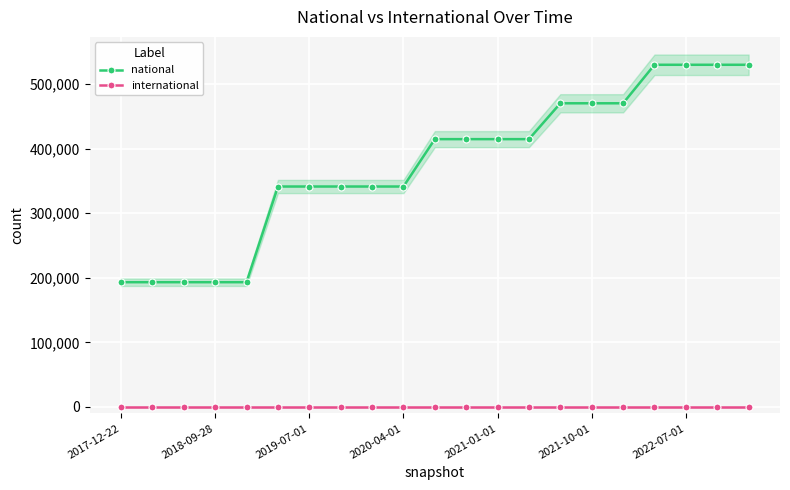

How many lines are shown in the chart?

2